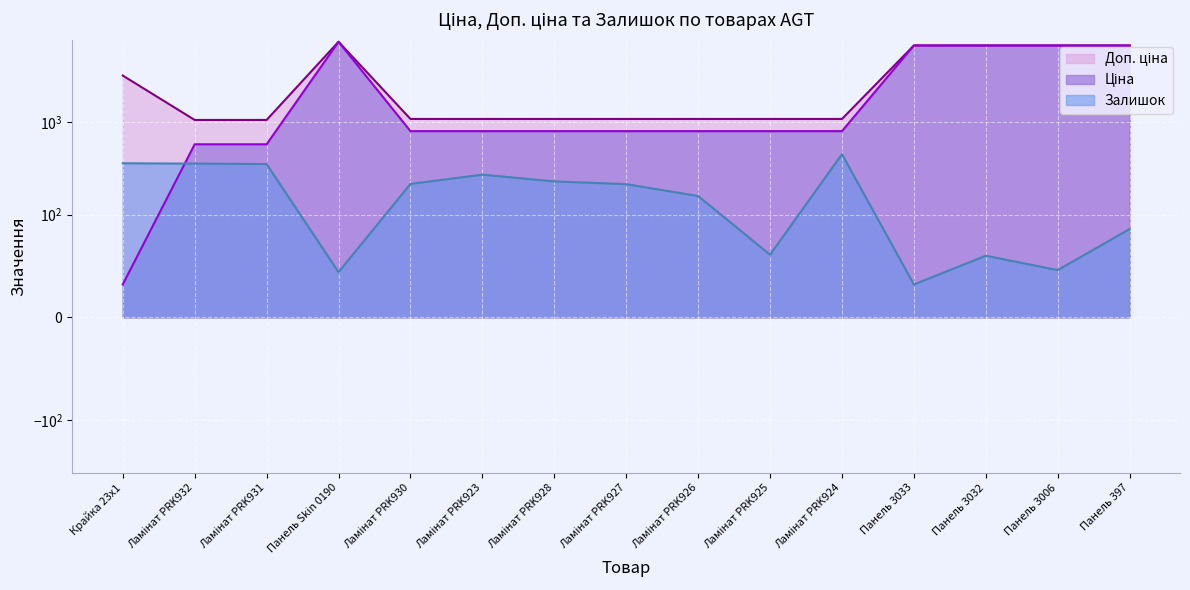

Between which two adjacent categories do Залишок and Ціна first intersect?

Крайка 23x1 and Ламінат PRK932